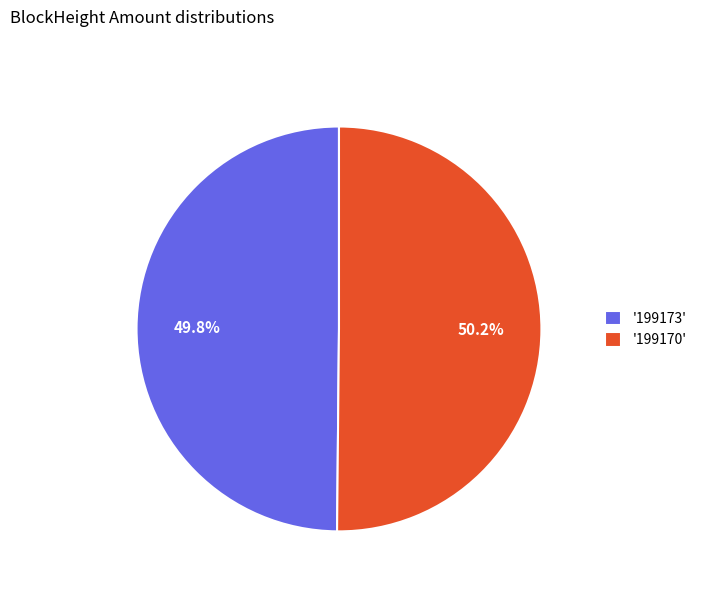

To the nearest percent, what is the average slice percentage?

50%